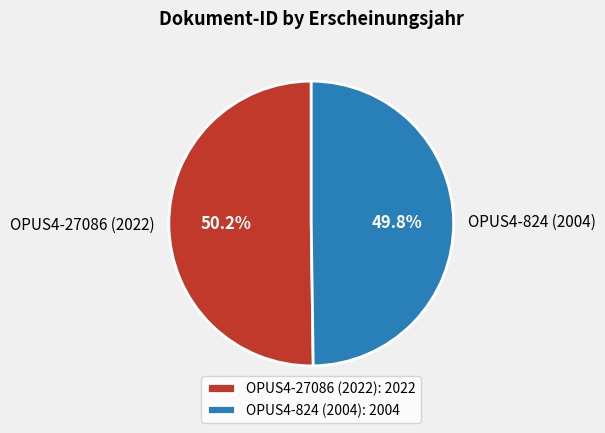

What is the total percentage of OPUS4-824 (2004) and OPUS4-27086 (2022)?

100.0%